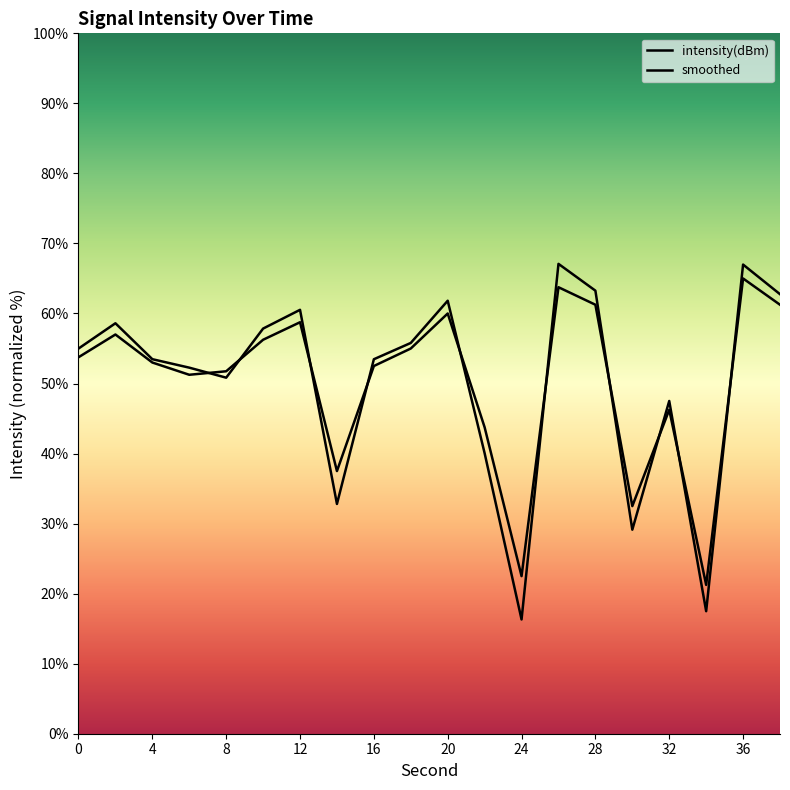

Which series has the largest total across all categories?

smoothed